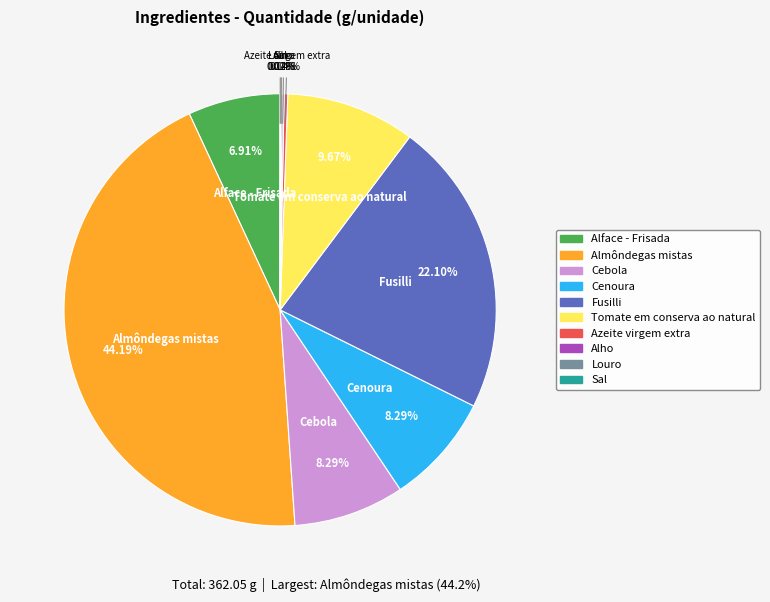

Between Cenoura and Tomate em conserva ao natural, which is larger?

Tomate em conserva ao natural